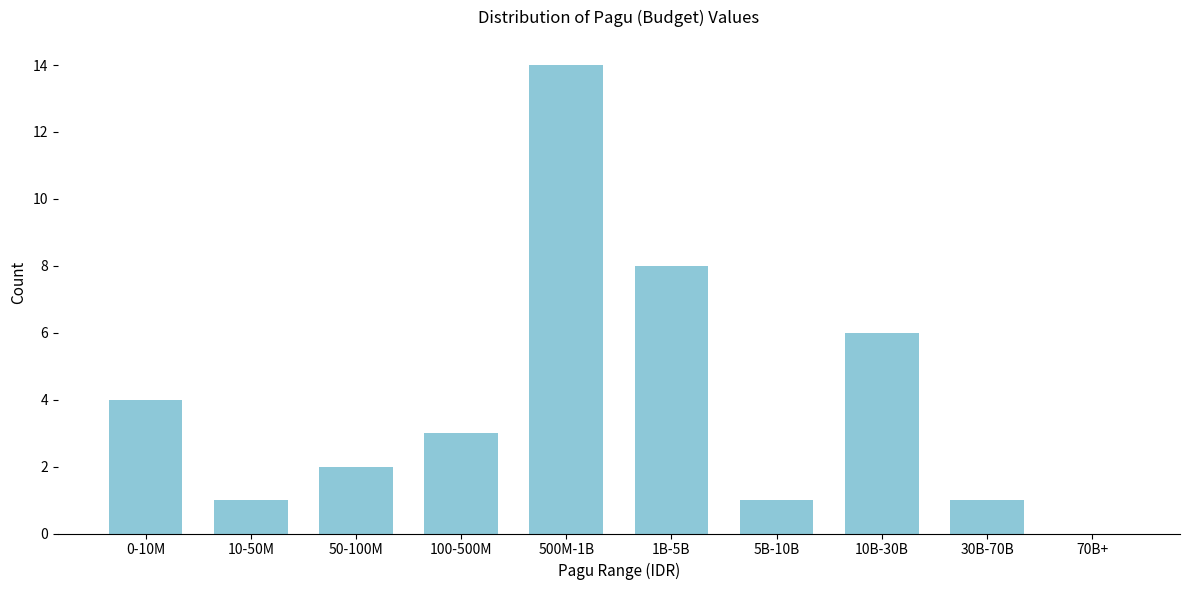

Reading left to right, extract all data points from this chart.

0-10M=4	10-50M=1	50-100M=2	100-500M=3	500M-1B=14	1B-5B=8	5B-10B=1	10B-30B=6	30B-70B=1	70B+=0